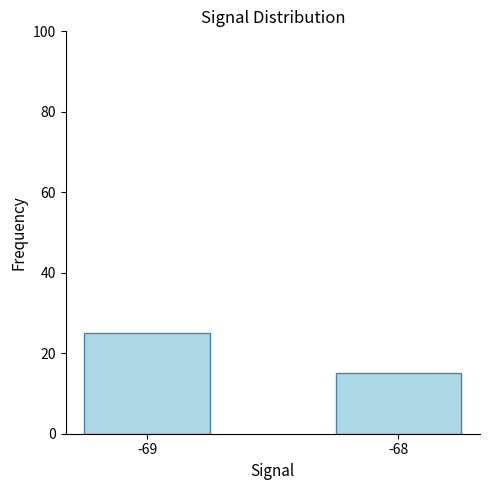

What is the sum of all values?

40